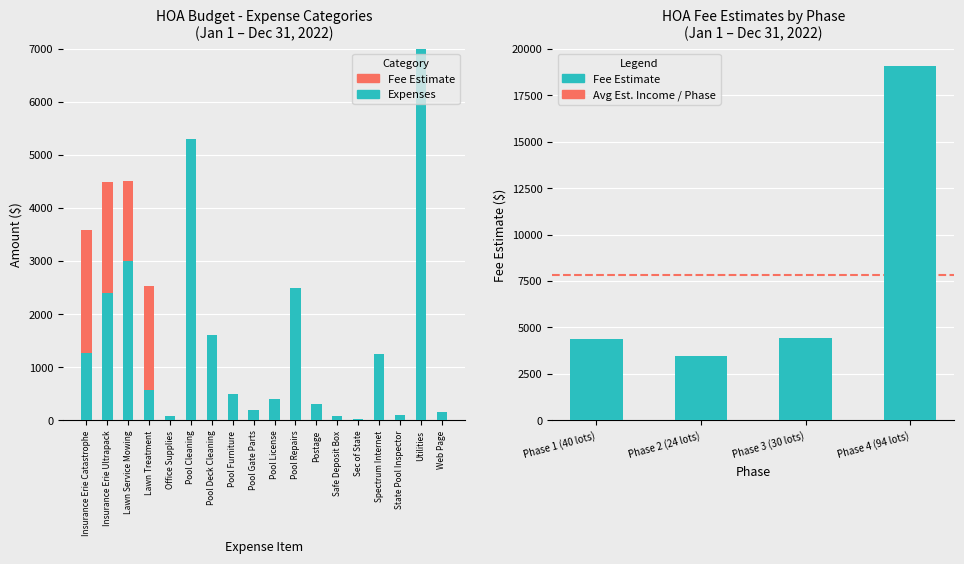

Which series has the largest range (max minus min)?

Expenses